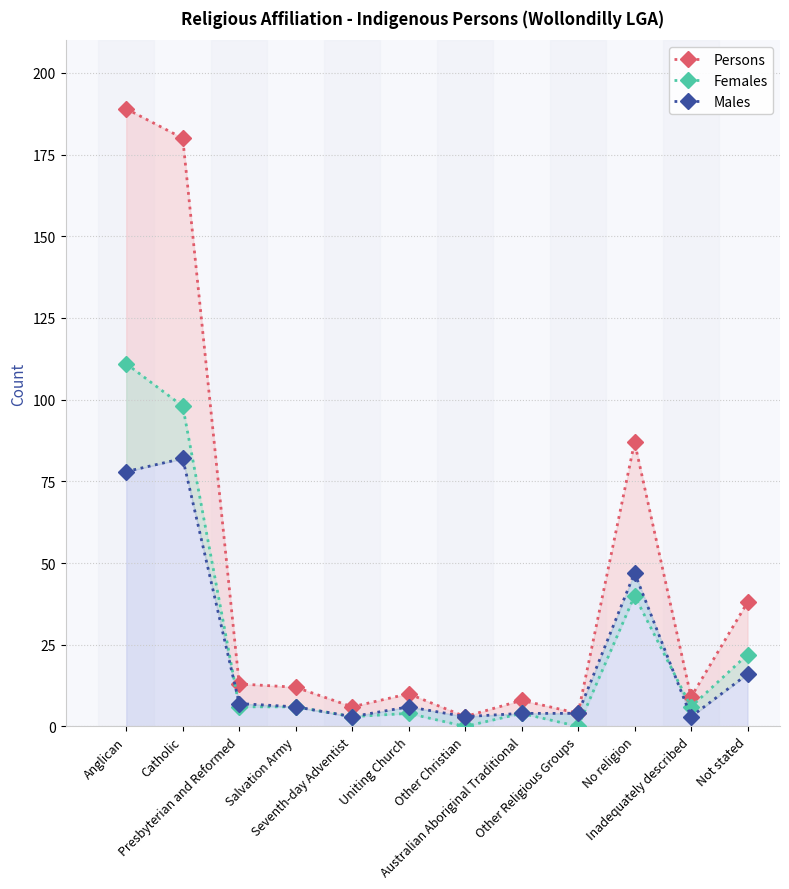

Where does the Females series first go above 6?

Anglican